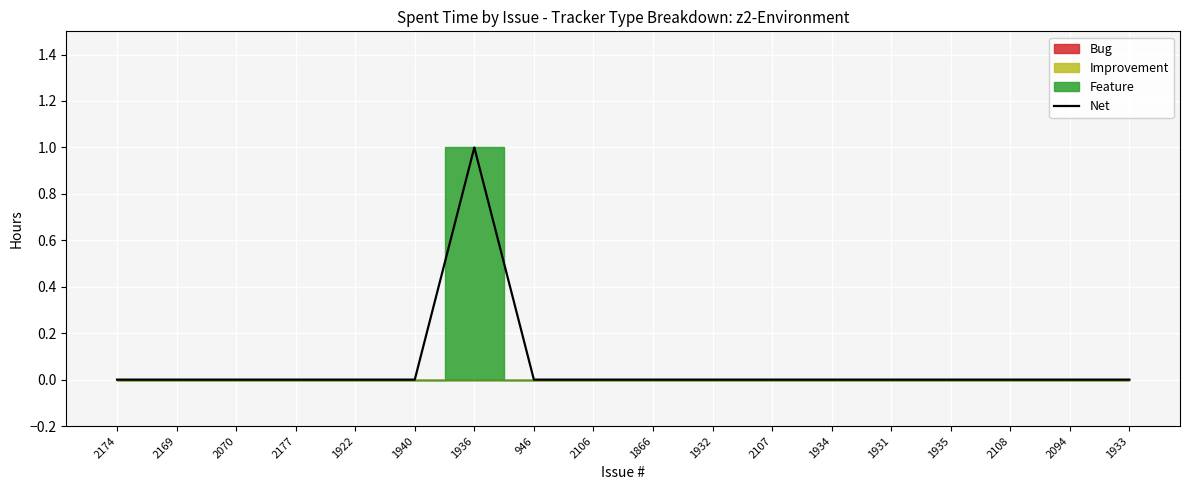

At which label is the value closest to 0?

2174